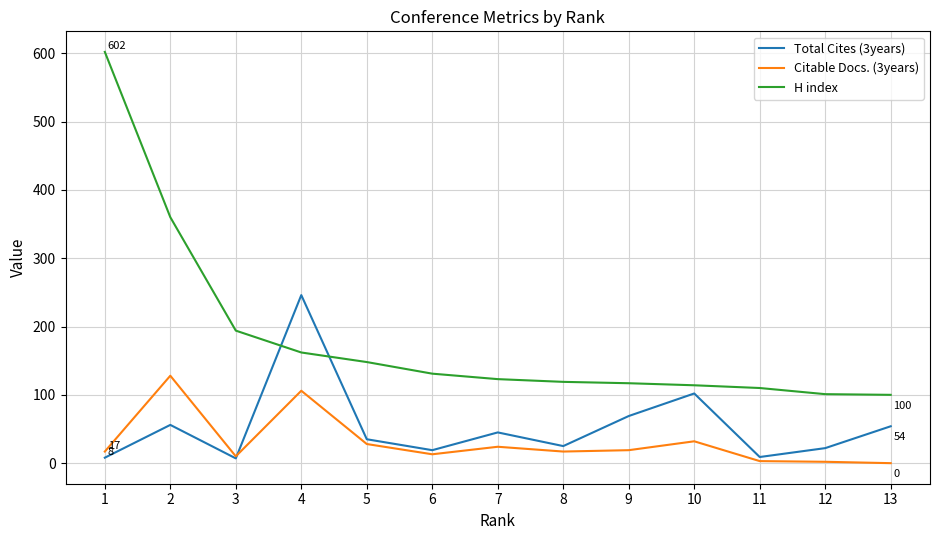

Which series has the largest range (max minus min)?

H index